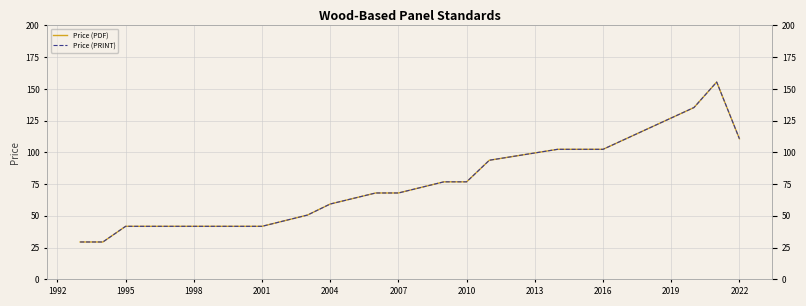

In Price (PDF), how many points are higher than both neighbors (excluding endpoints)?

1